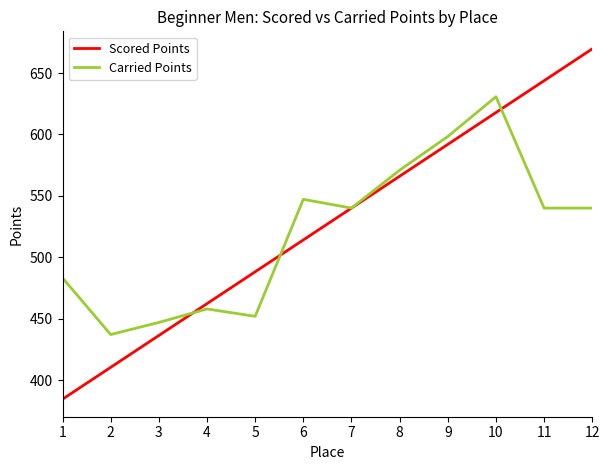

True or false: Scored Points and Carried Points intersect in this chart.

True